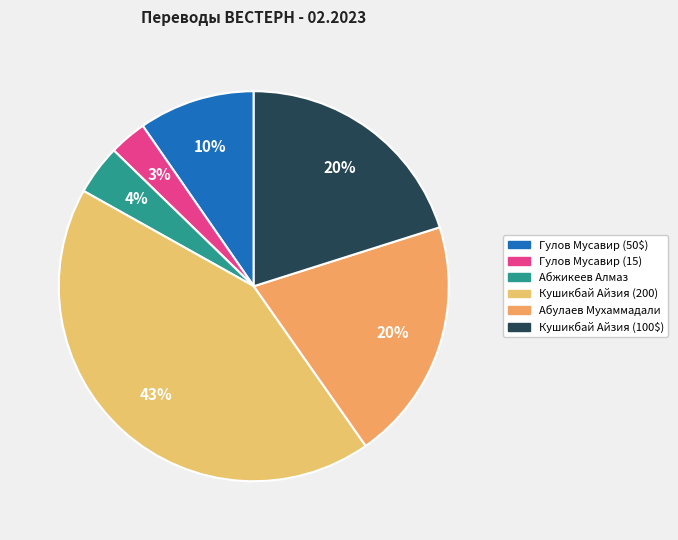

How many segments does this pie chart have?

6